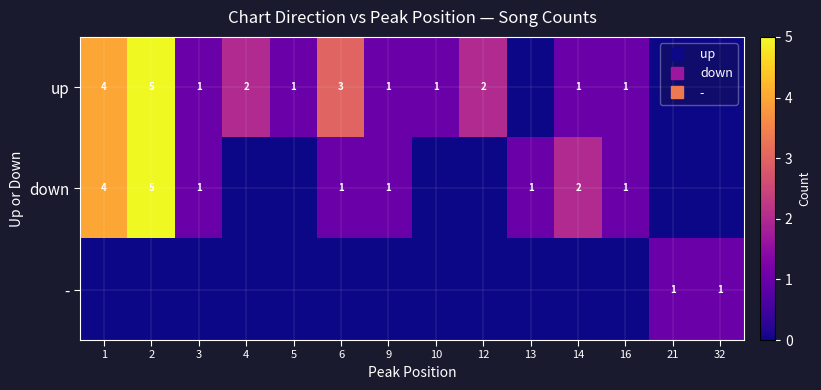

Which label corresponds to the largest value in the chart?

2